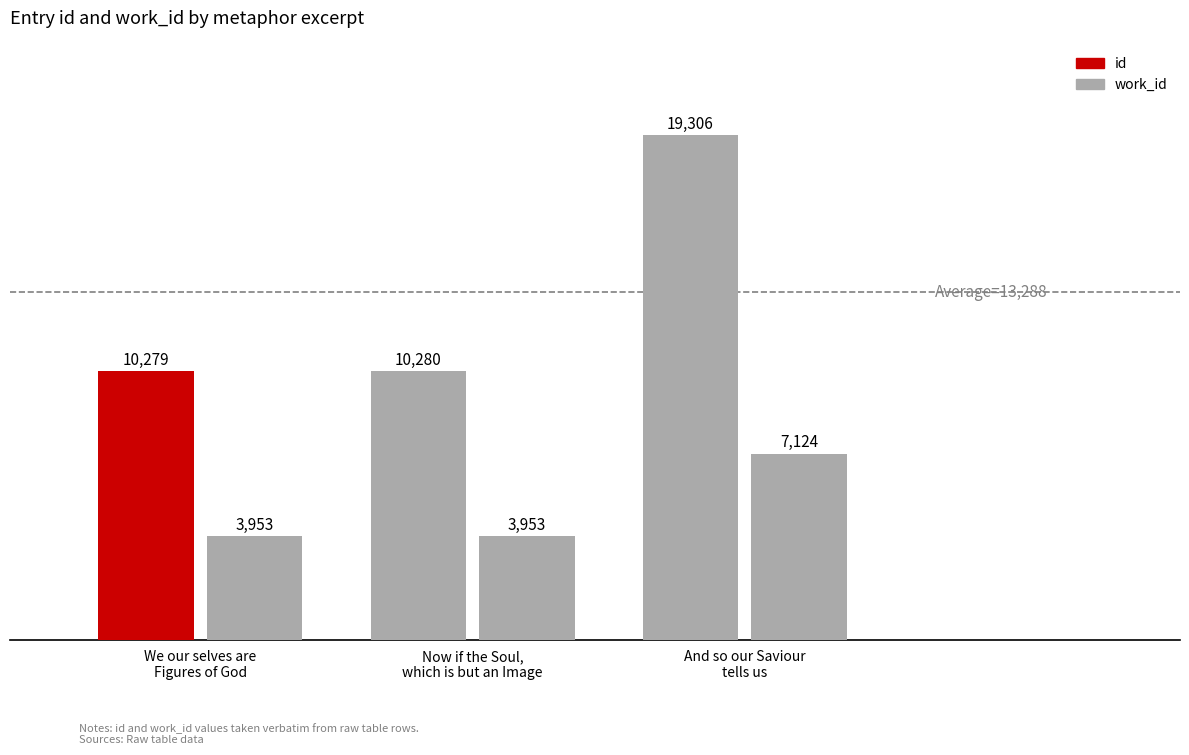

What is the approximate value of work_id at We our selves are
Figures of God?

3953